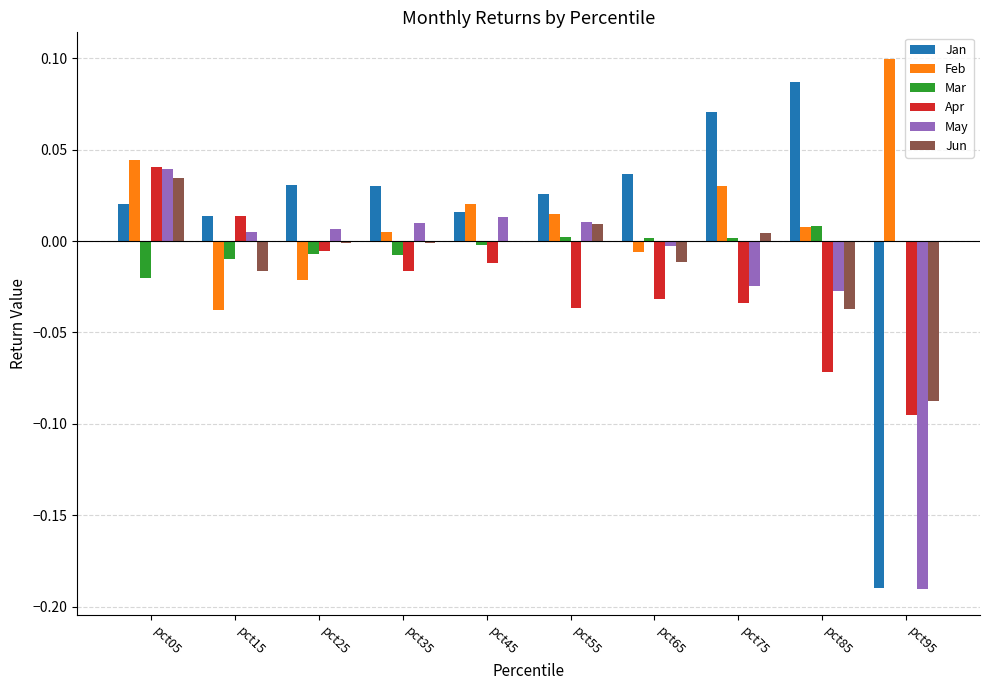

At which category is the sum across all series the highest?

pct05